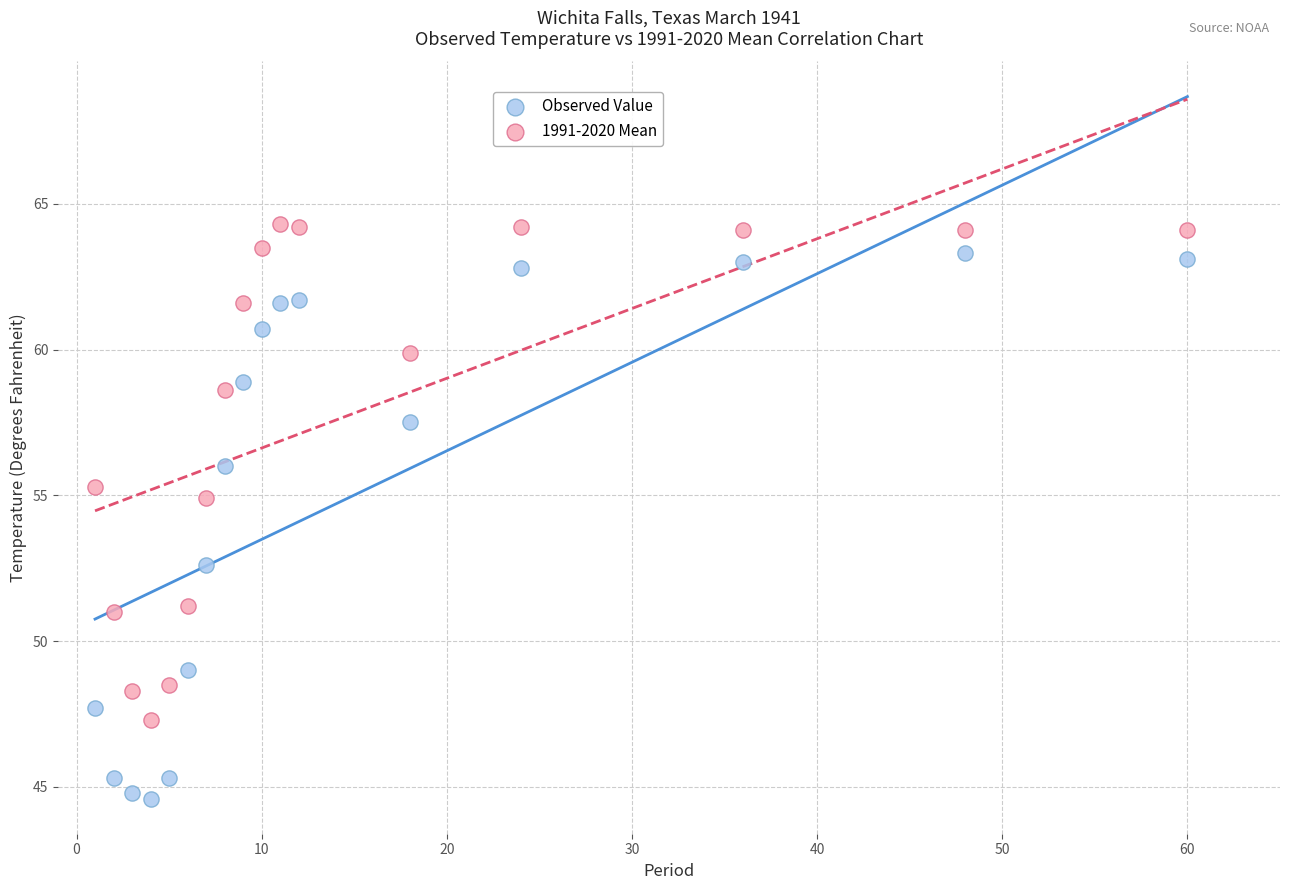

In the Observed Value series, what Y value is closest to 53?

52.6